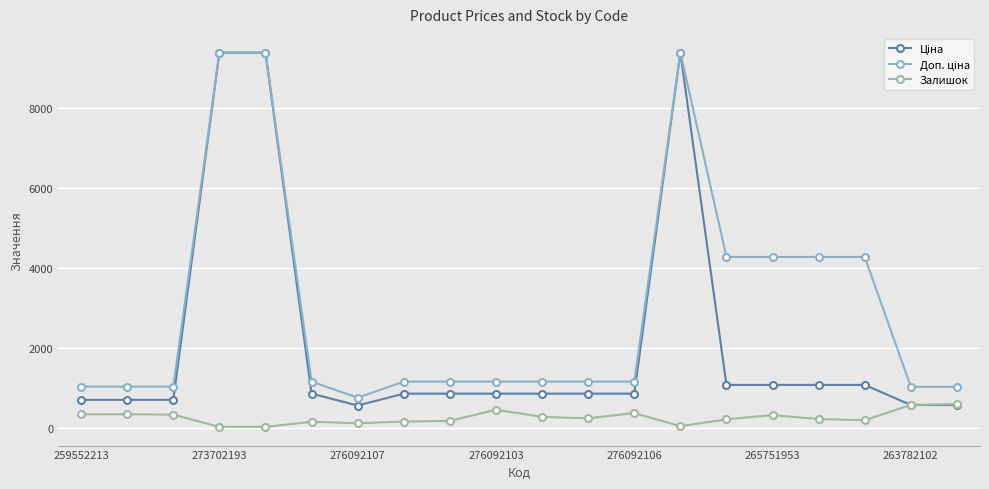

What is the greatest value displayed?

9384.0